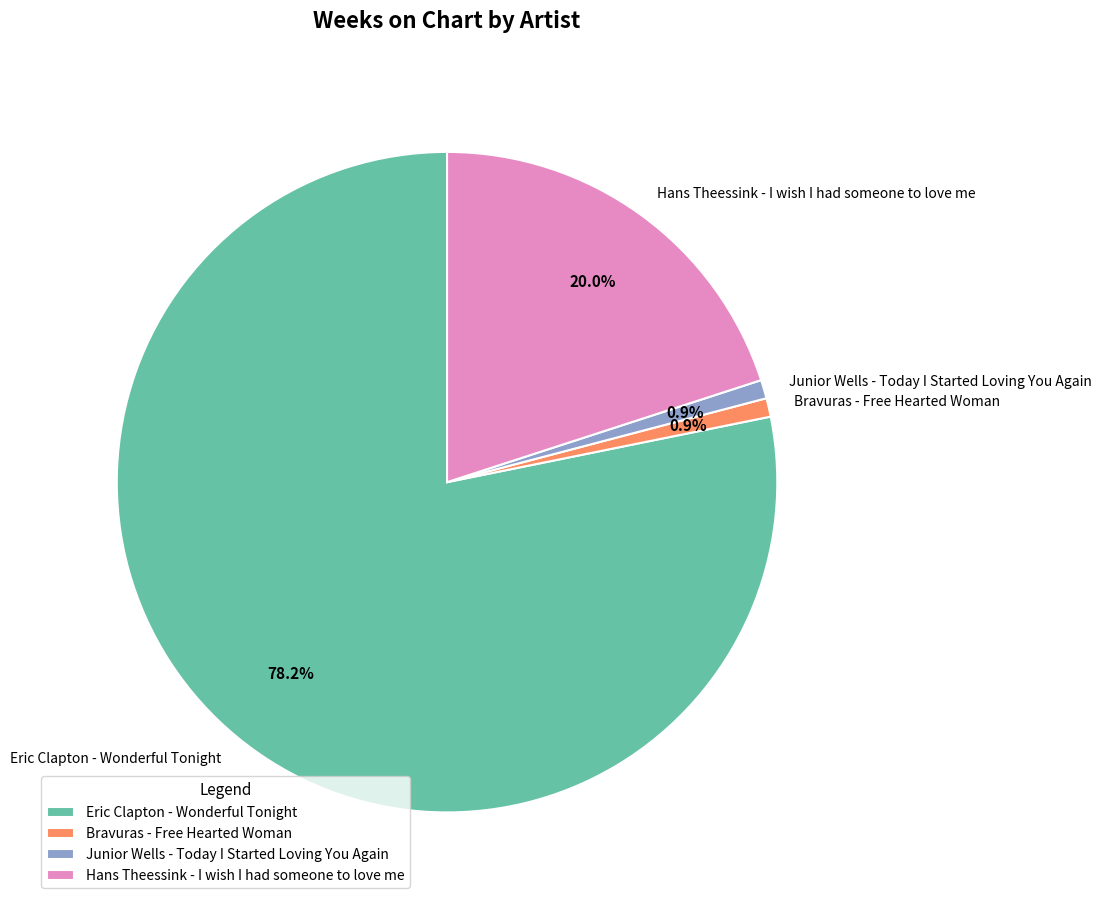

Combined, do Junior Wells - Today I Started Loving You Again and Hans Theessink - I wish I had someone to love me account for over 50%?

No